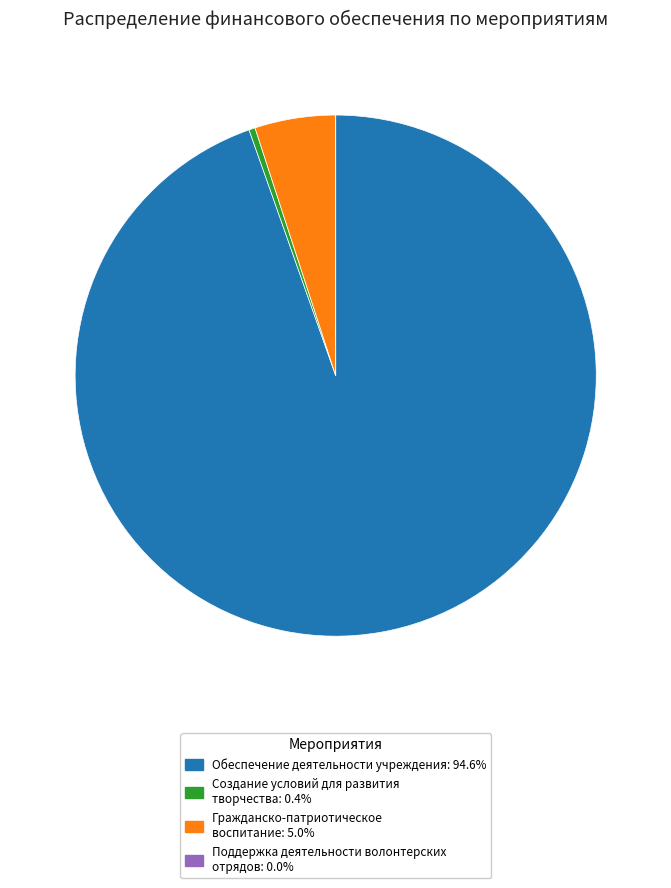

Between Обеспечение деятельности учреждения and Создание условий для развития творчества, which is larger?

Обеспечение деятельности учреждения